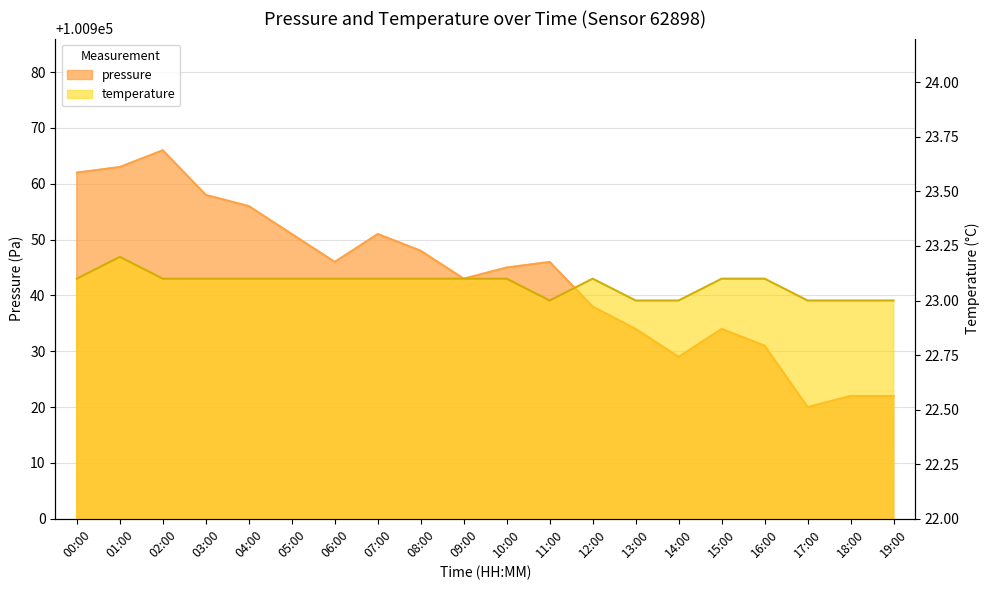

What is the label of the 7th point from the right?

13:00